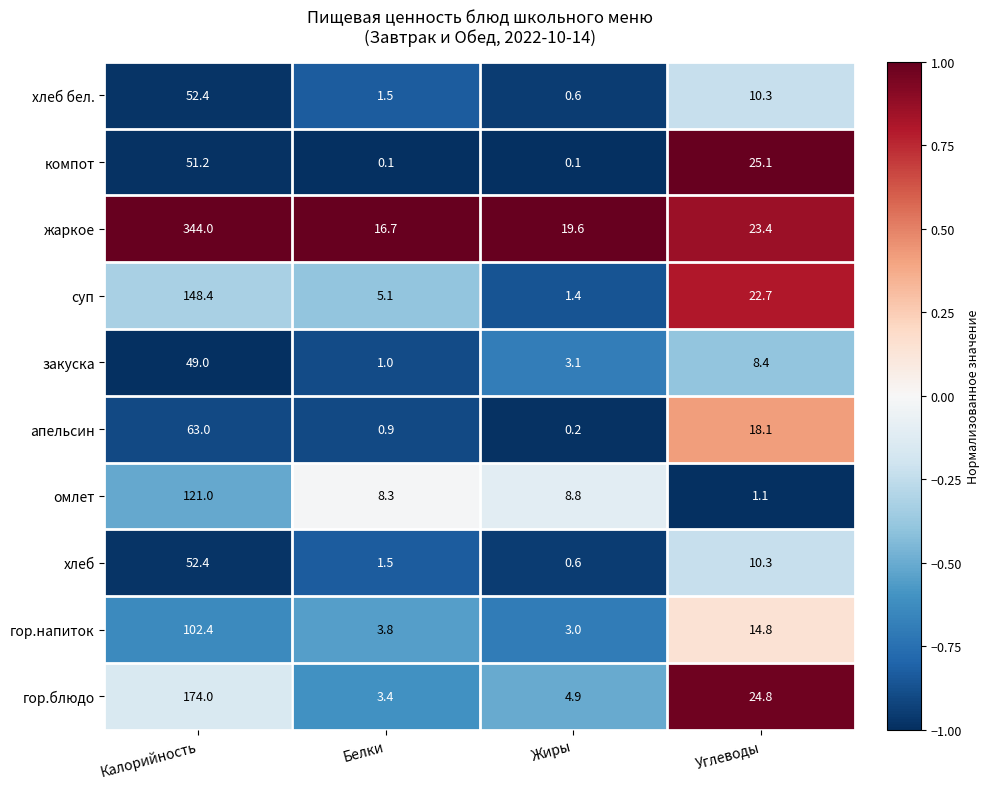

Which series has the largest range (max minus min)?

жаркое